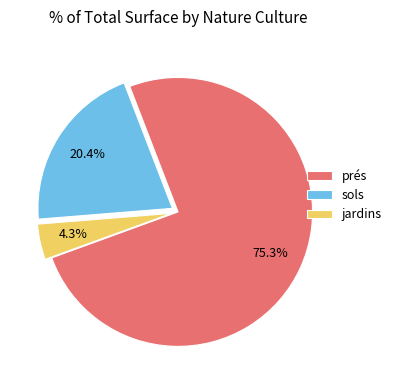

Do sols and prés together represent more than half of the pie?

Yes